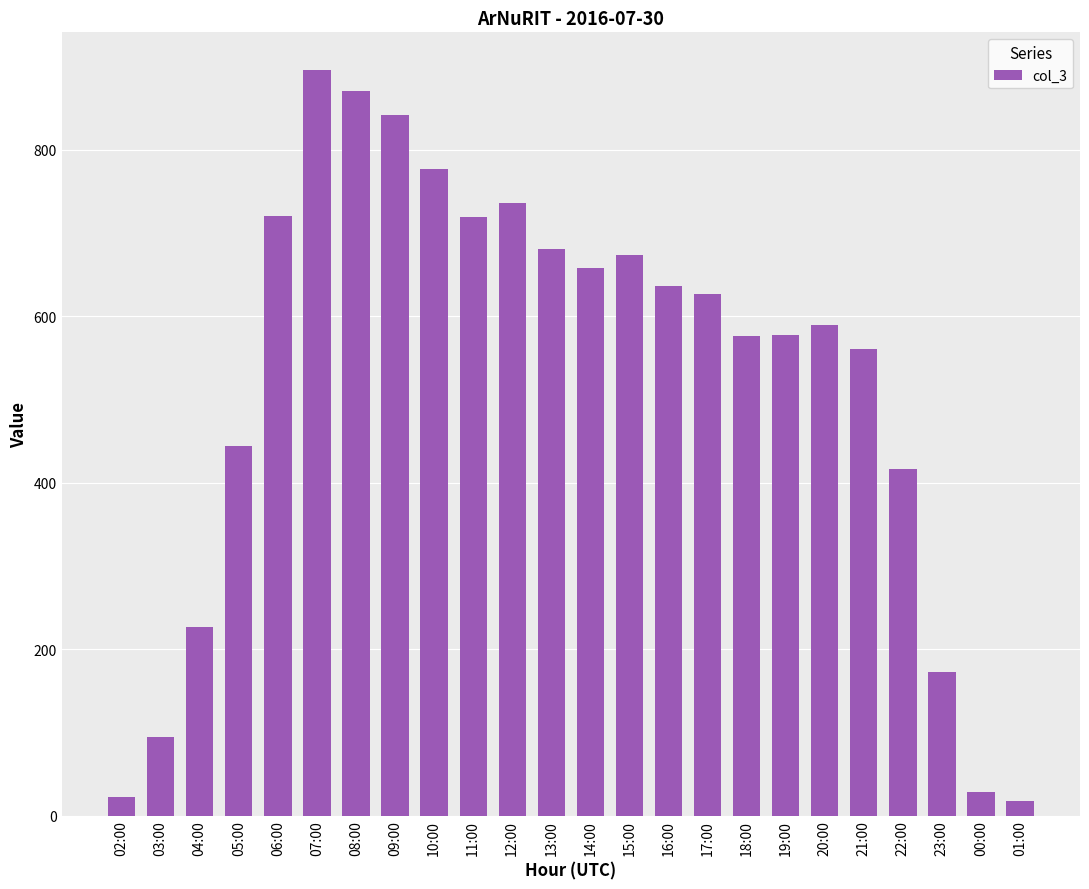

The value at 20:00 is 589. True or false?

True